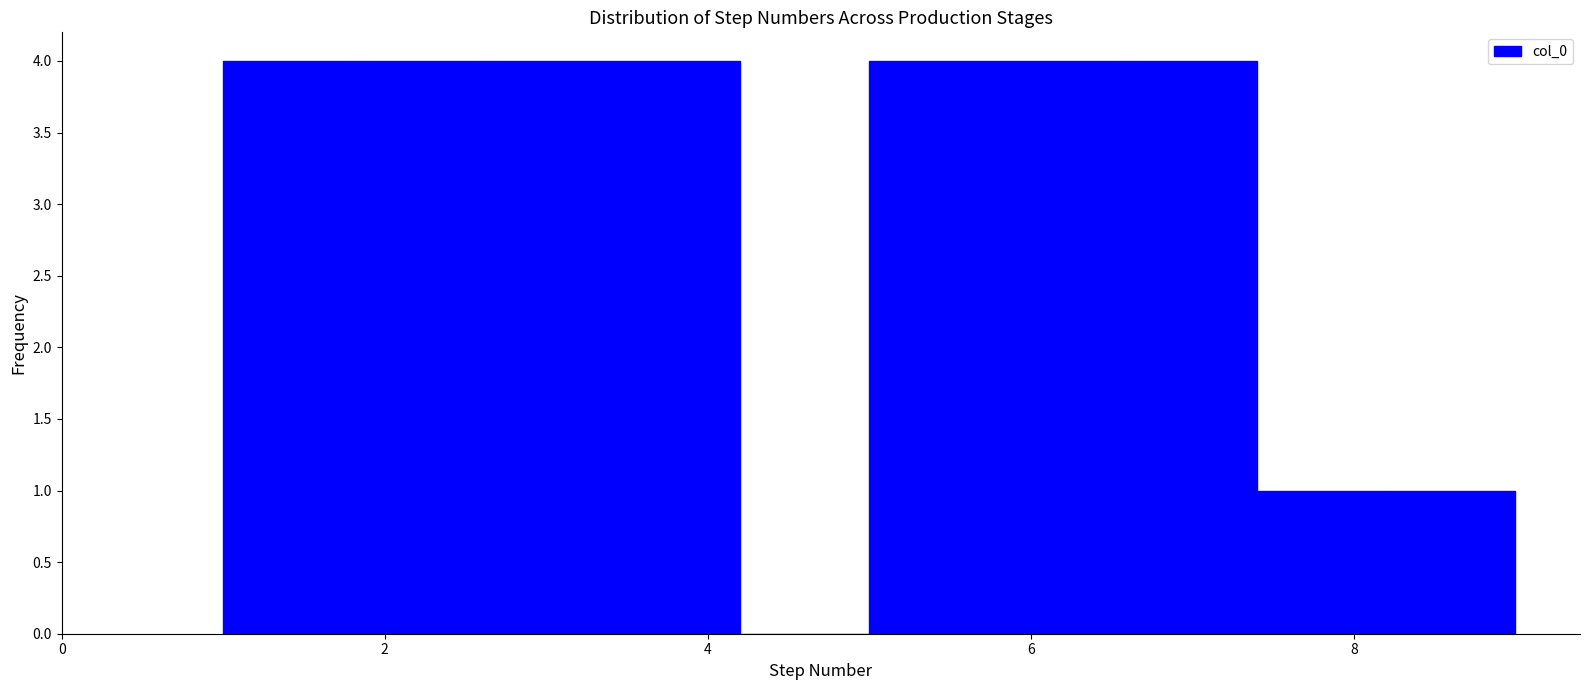

Reading left to right, transcribe this chart: for each bar, give the range it covers on the x-axis and its height. The values are not printed on the chart, so give them approximately, as read against the axis.

1.0 to 1.8: 4
1.8 to 2.6: 4
2.6 to 3.4: 4
3.4 to 4.2: 4
4.2 to 5.0: 0
5.0 to 5.8: 4
5.8 to 6.6: 4
6.6 to 7.4: 4
7.4 to 8.2: 1
8.2 to 9.0: 1